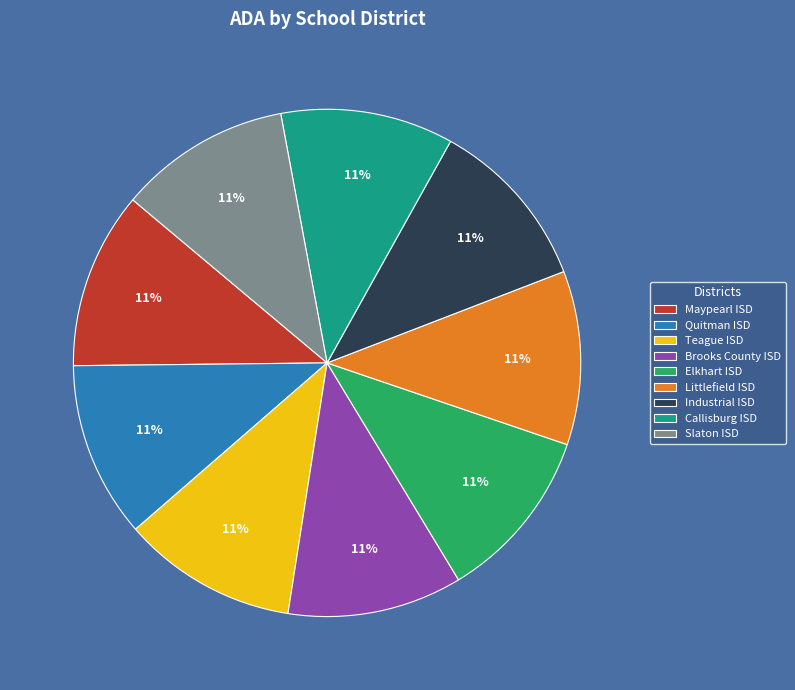

True or false: Quitman ISD accounts for 20% of the total.

False